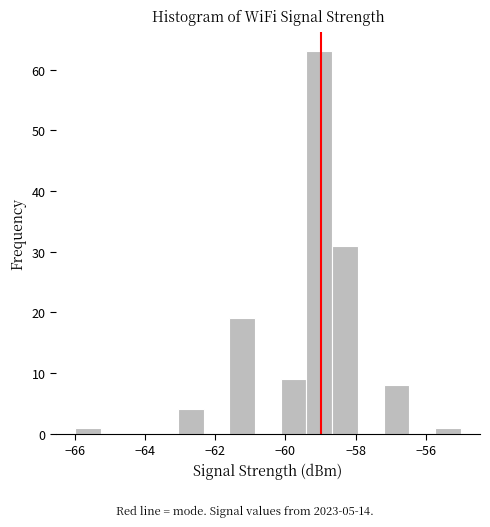

Read against the x-axis, roughly where is the centre of the tallest bar?

-59.0